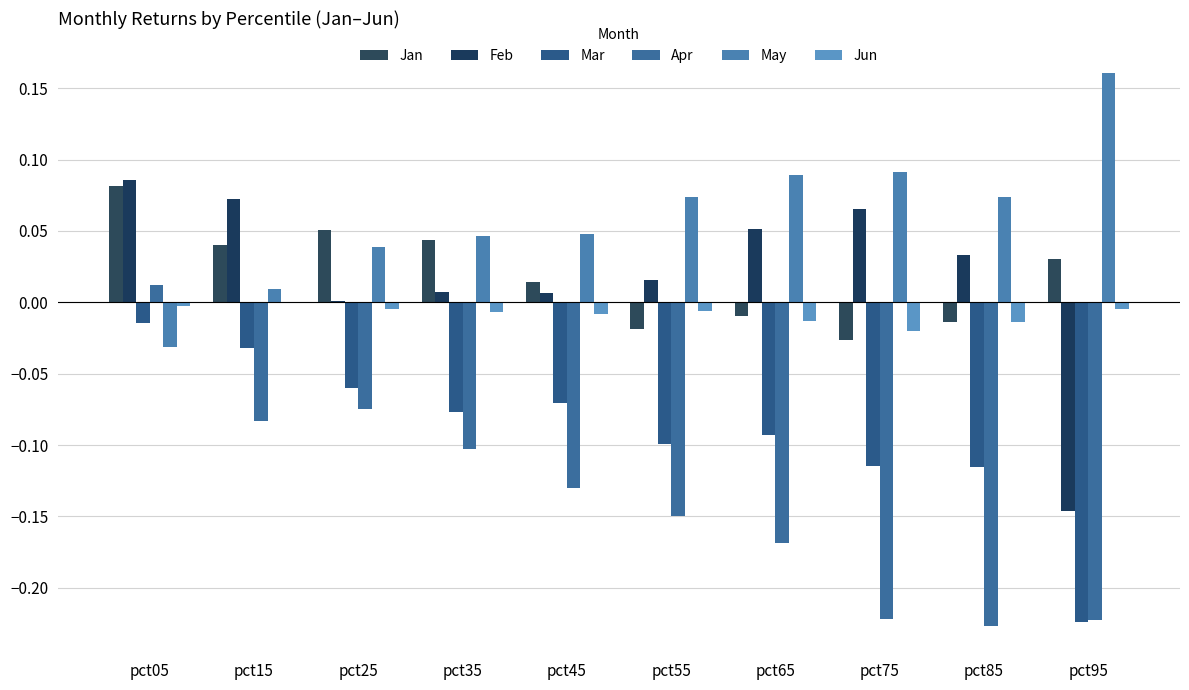

Is the value of Jun at pct95 greater than the value of May at pct95?

No